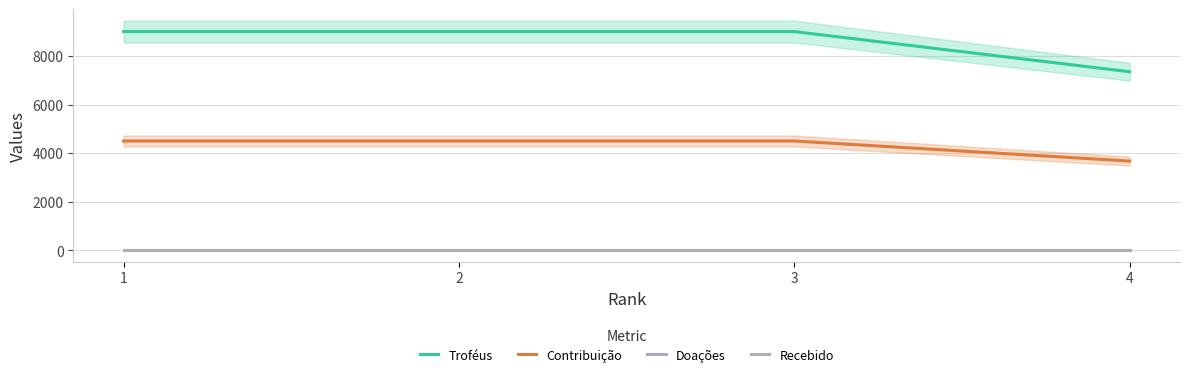

What are all the series names shown in the legend?

Troféus, Contribuição, Doações, Recebido